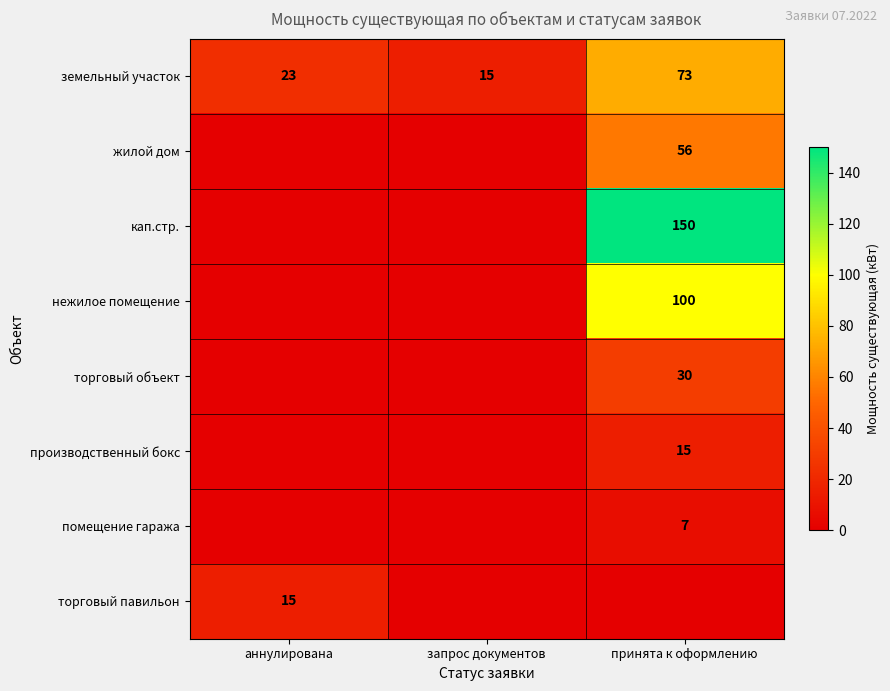

What is the approximate value of земельный участок at запрос документов, to the nearest 10?

20